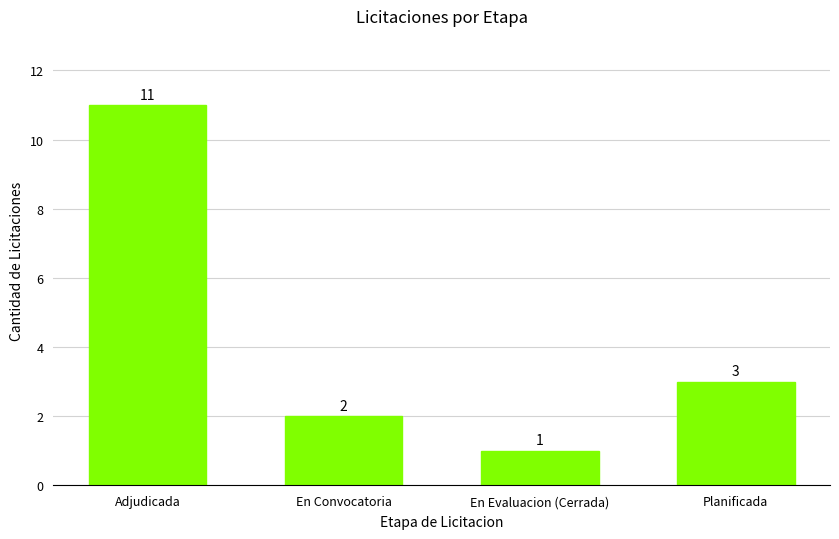

What is the minimum value shown in the chart?

1